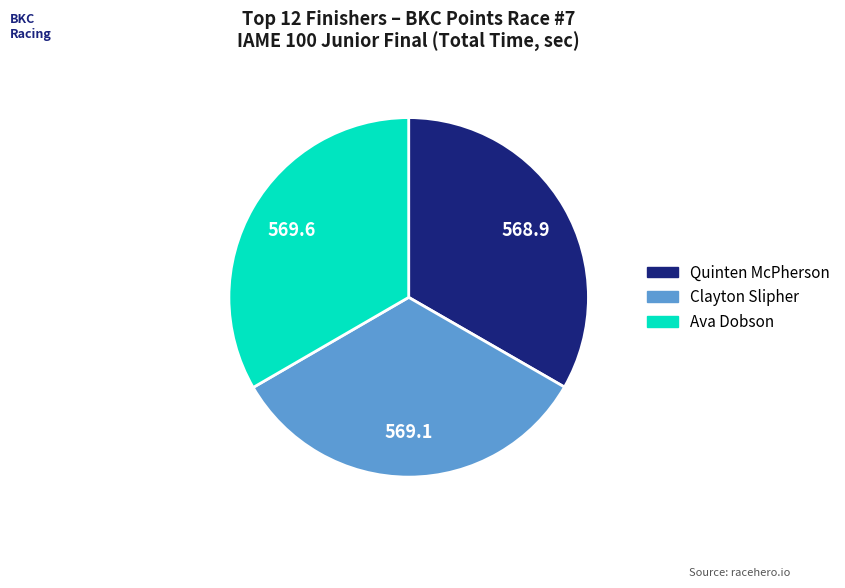

Is there a majority slice in this chart?

No